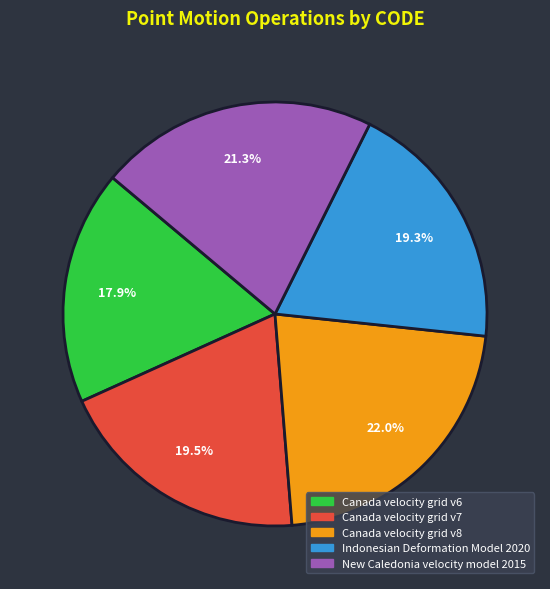

To the nearest percent, what percentage of the pie is Indonesian Deformation Model 2020?

19%